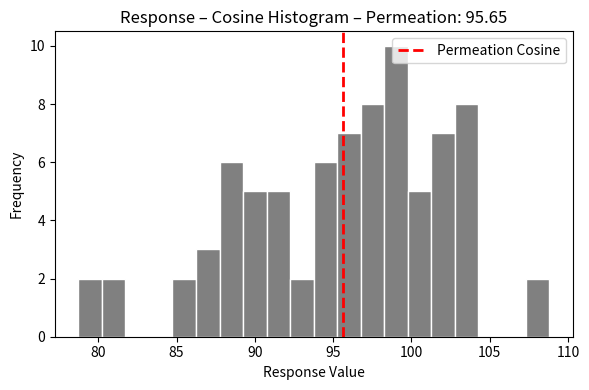

Read against the x-axis, roughly where is the centre of the tallest bar?

99.0